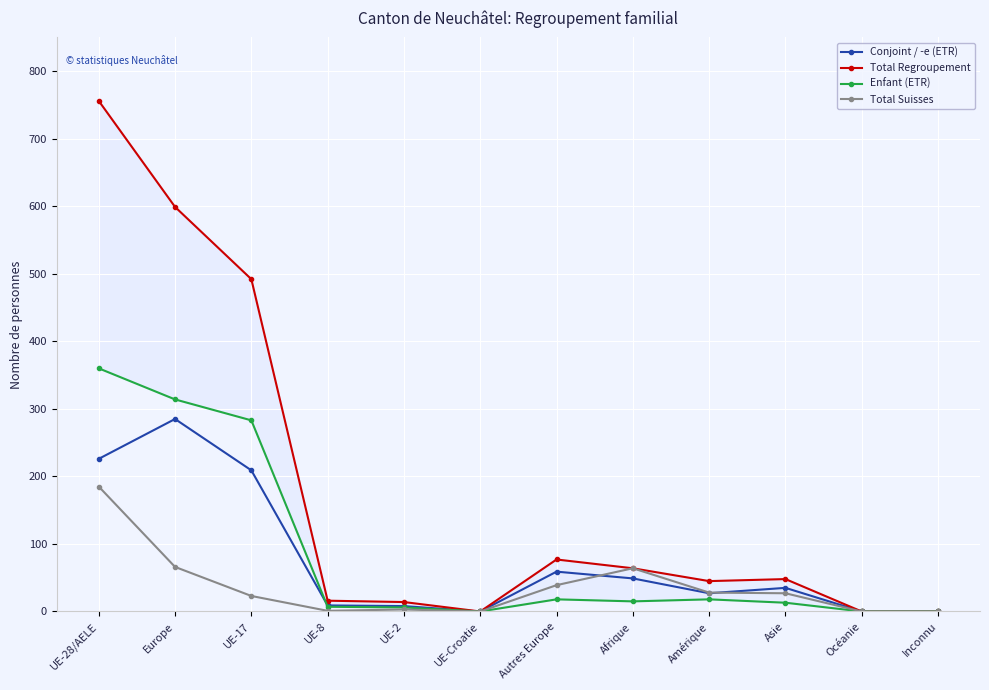

What is the sum of all Total Suisses values?

436